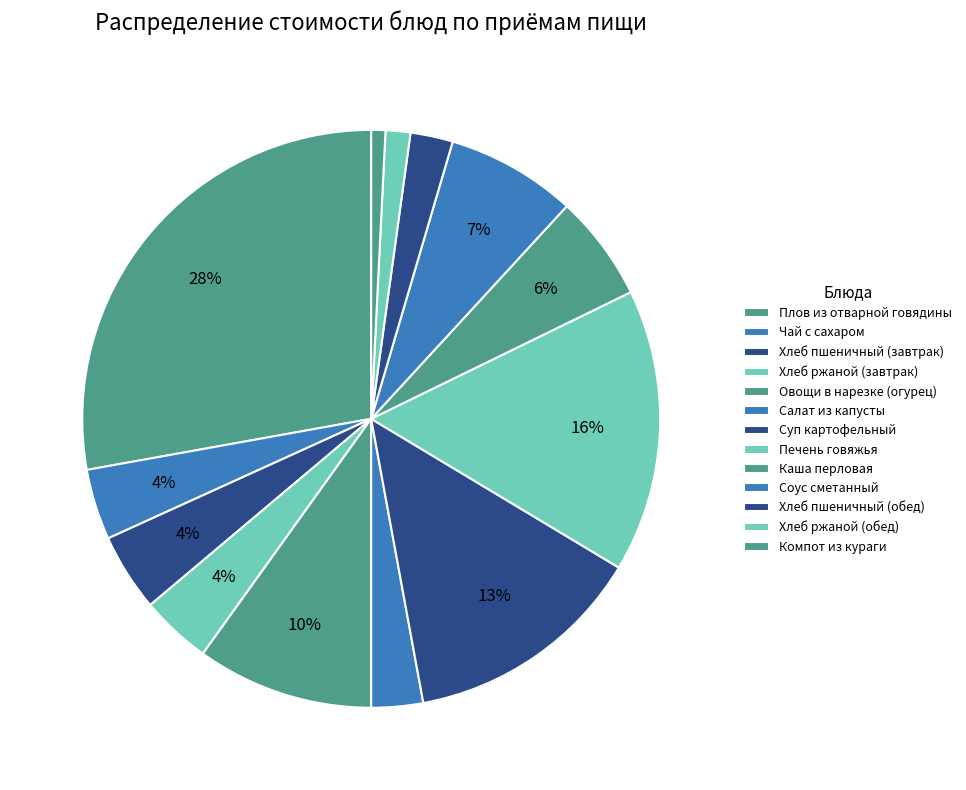

To the nearest percent, what is the difference between the Хлеб ржаной (обед) and Каша перловая slice percentages?

5%